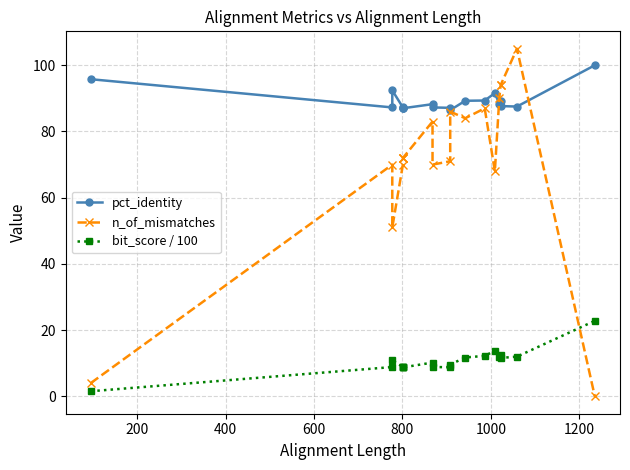

Is this an area chart (filled region under the line)?

No